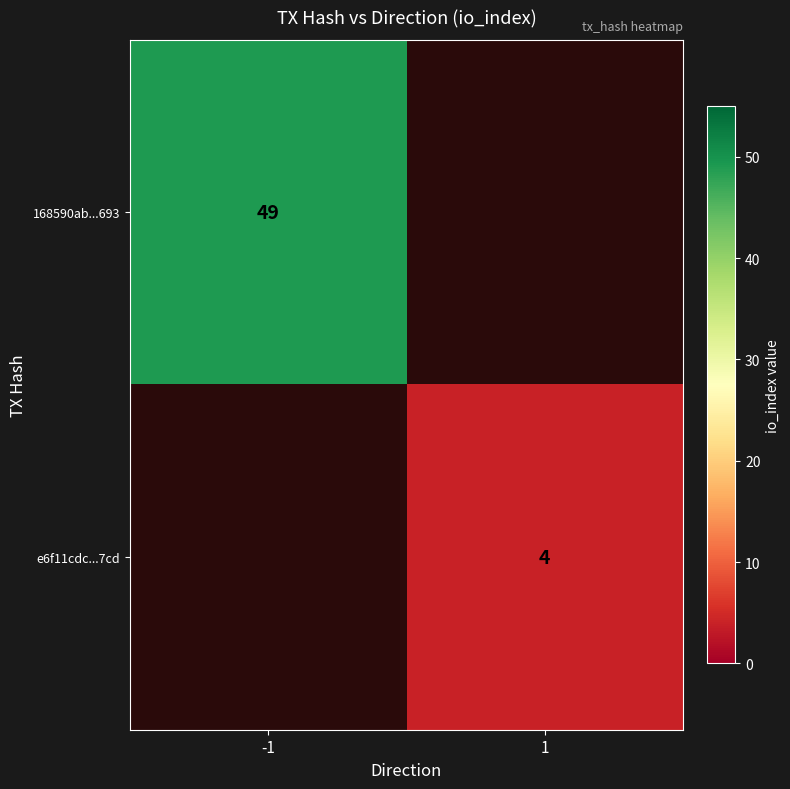

How many data points does each series have?

2